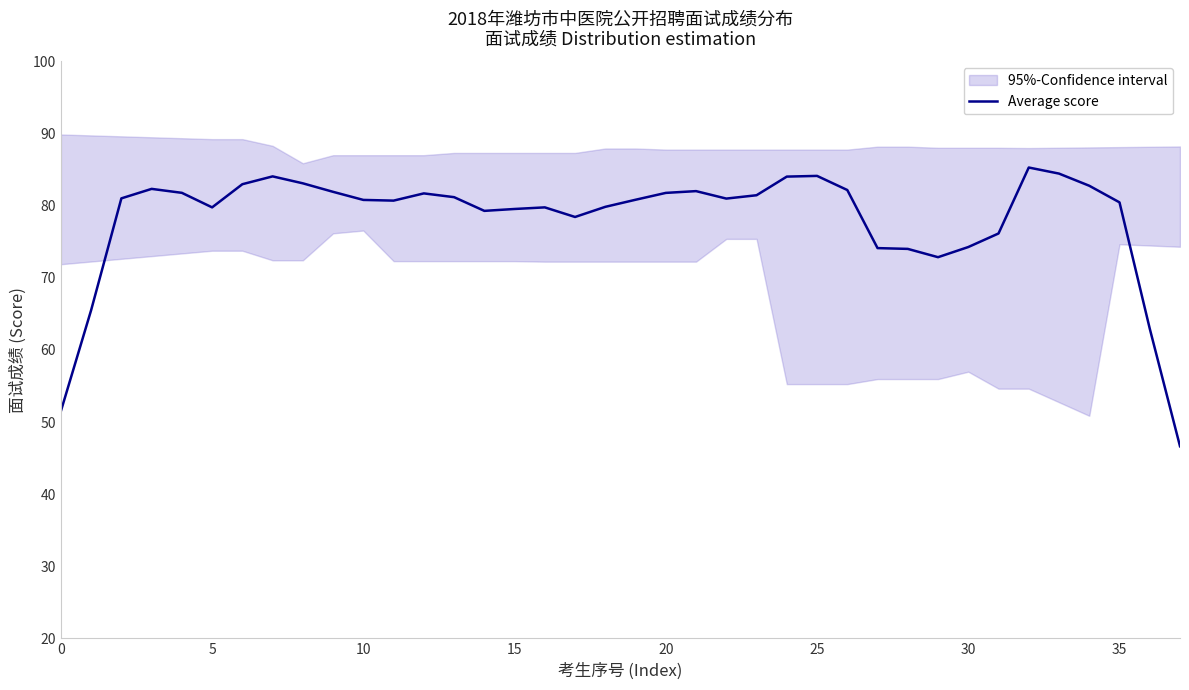

Is this an area chart (filled region under the line)?

No